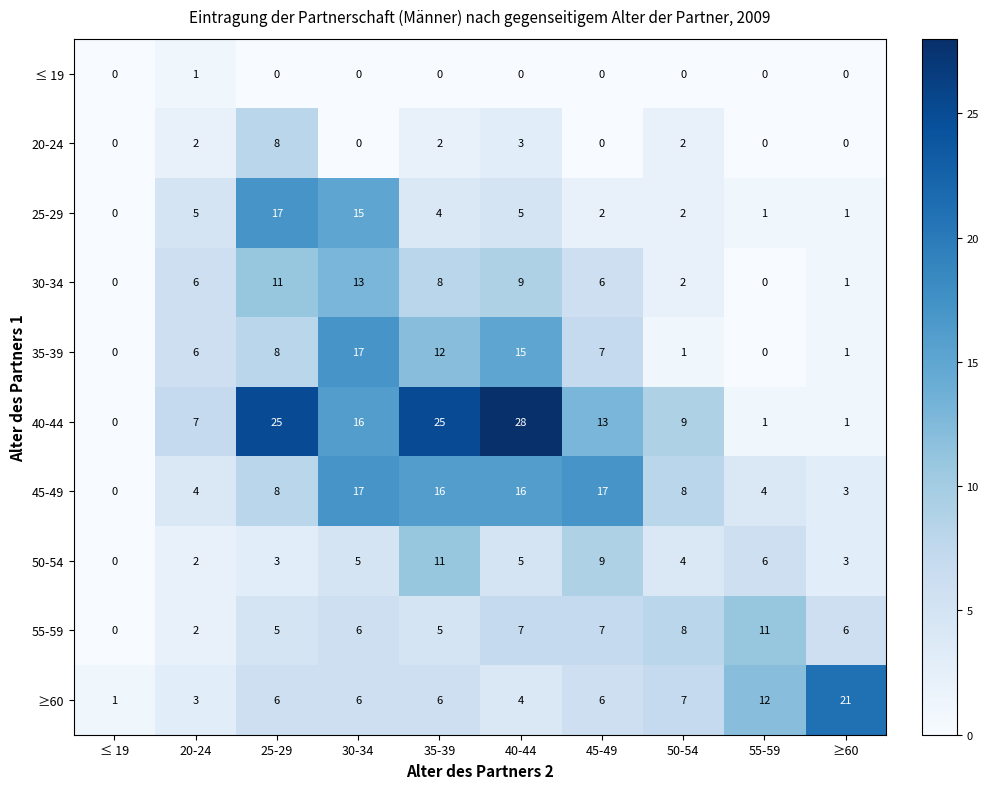

How many distinct data groups are displayed?

10